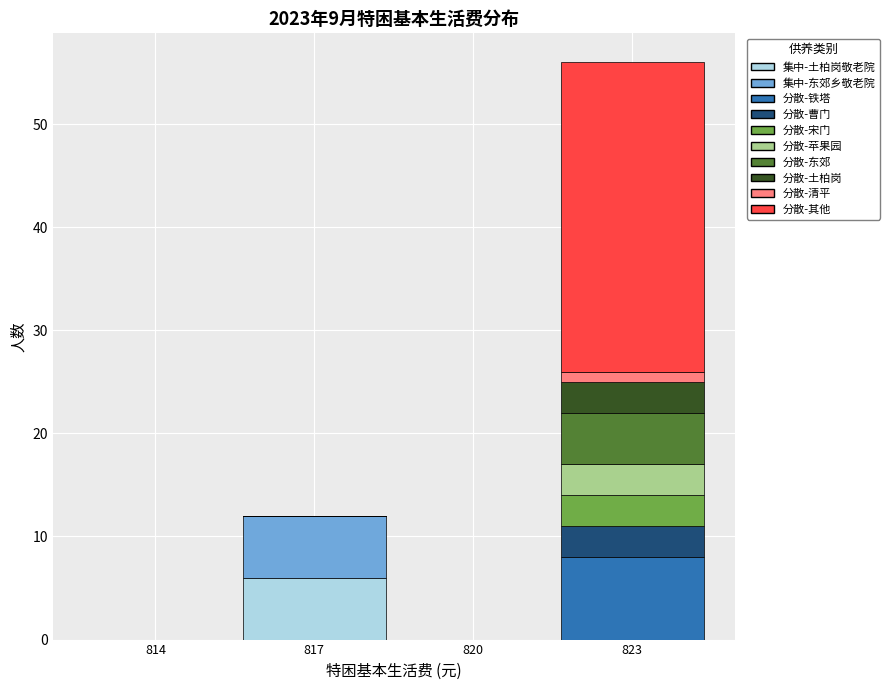

At which category is the sum across all series the highest?

823